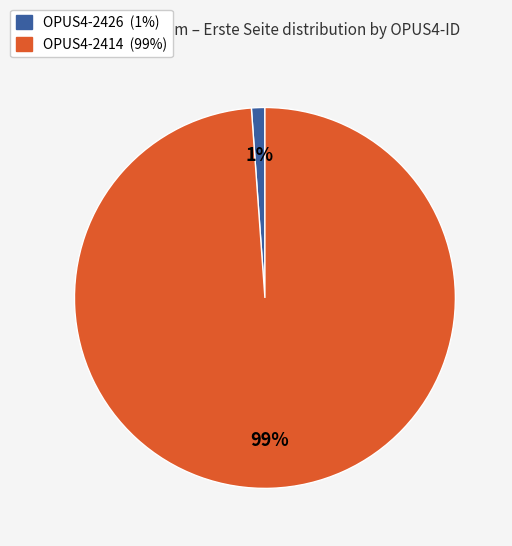

To the nearest percent, what portion does OPUS4-2426 represent?

1%